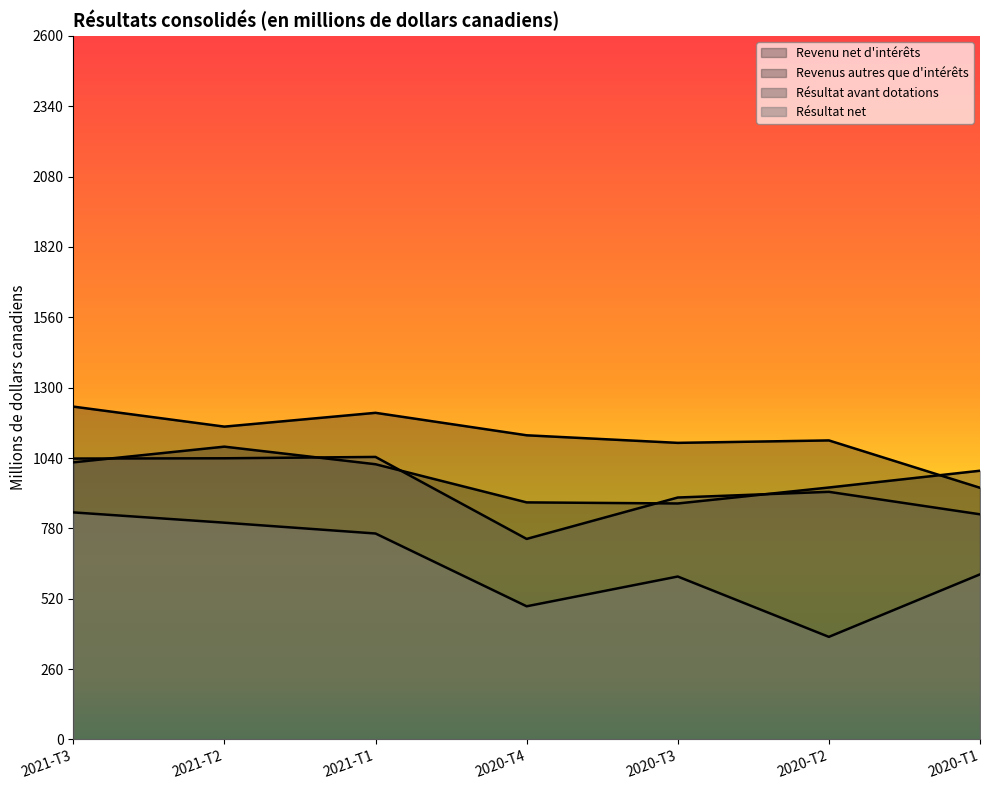

At which category does Résultat avant dotations reach its first local peak?

2021-T1